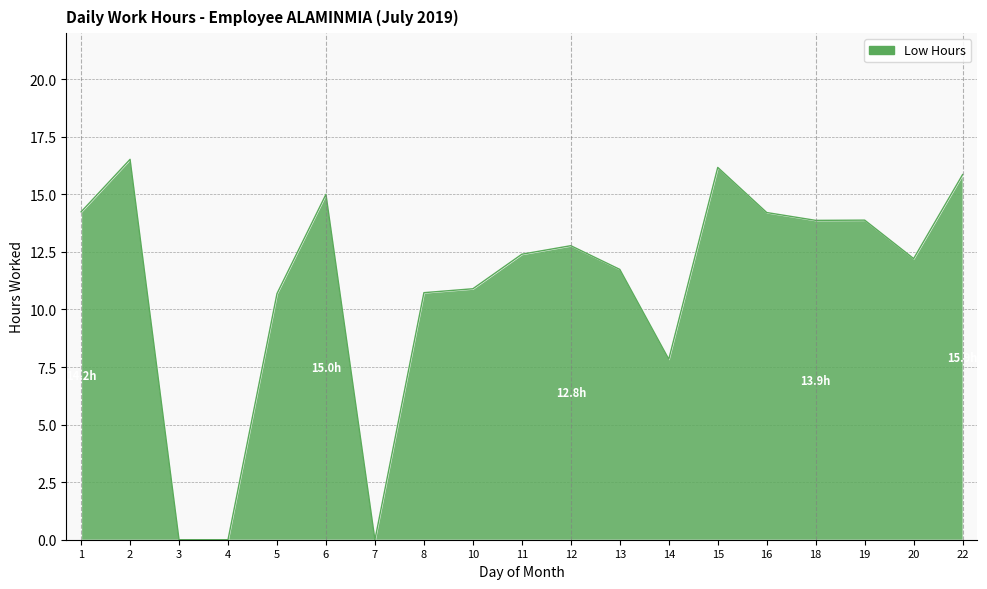

What is the difference between the maximum and minimum values?

16.5